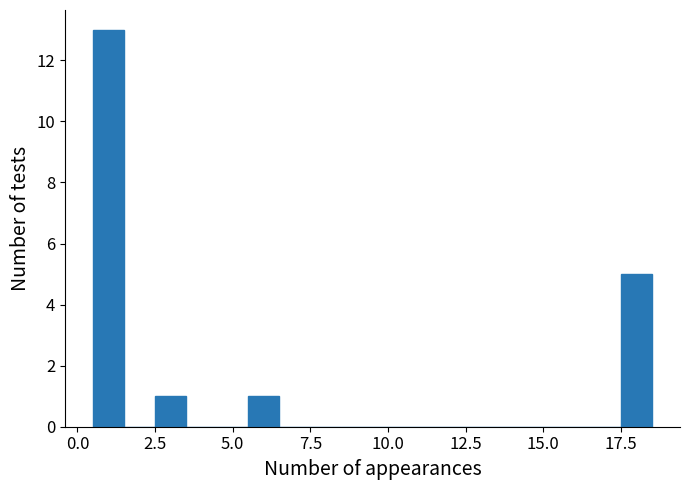

Around what value on the x-axis is the tallest bar? Give the approximate position of its centre, as read against the axis.

1.0